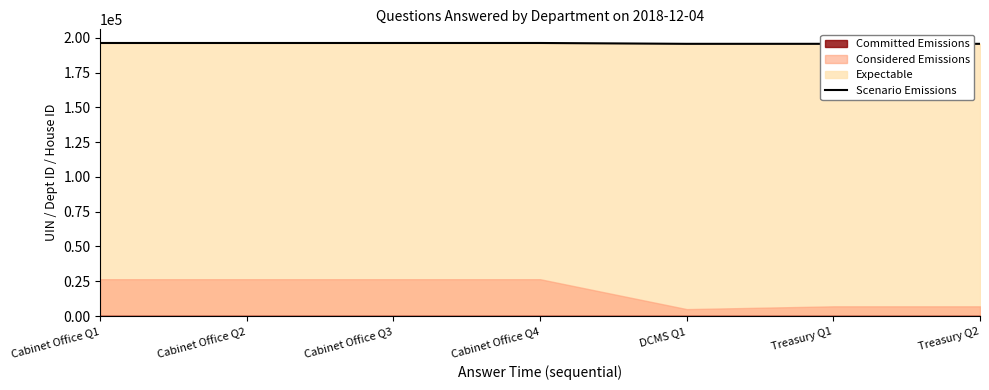

How many points are lower than both their immediate neighbors (excluding endpoints)?

1